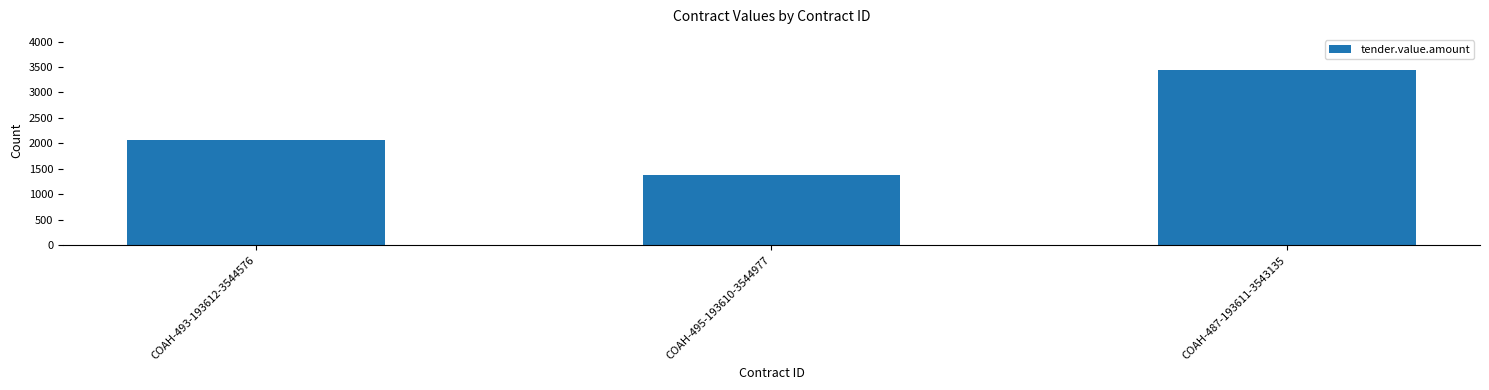

How many categories are shown in the chart?

3